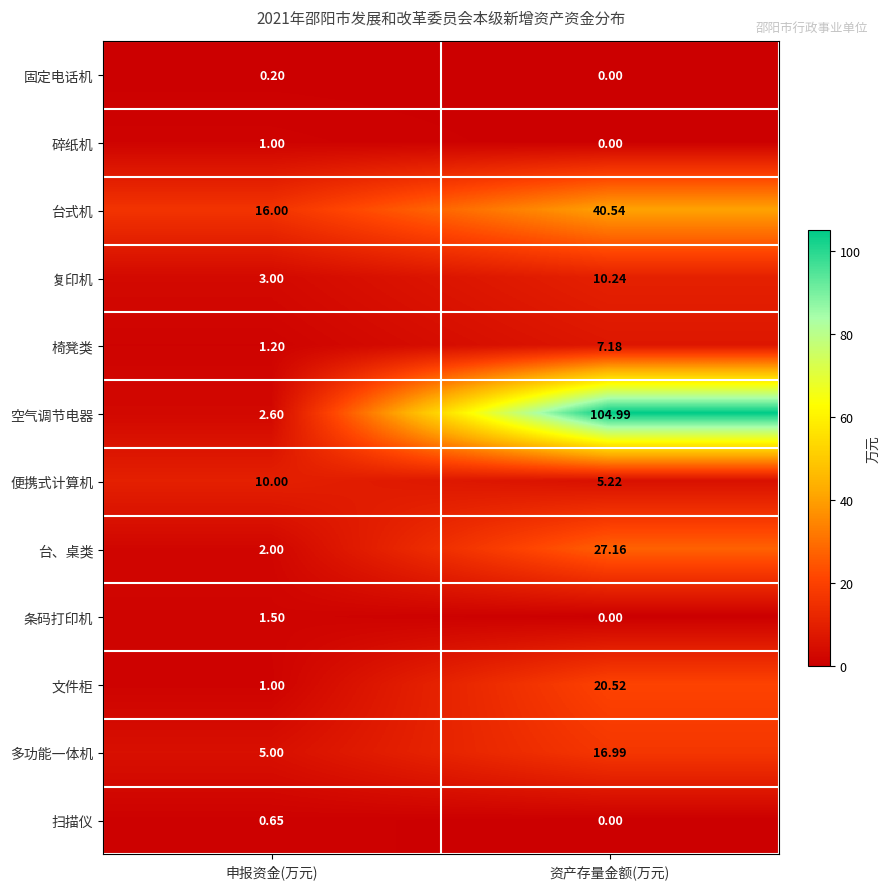

At which category is the sum across all series the highest?

资产存量金额(万元)